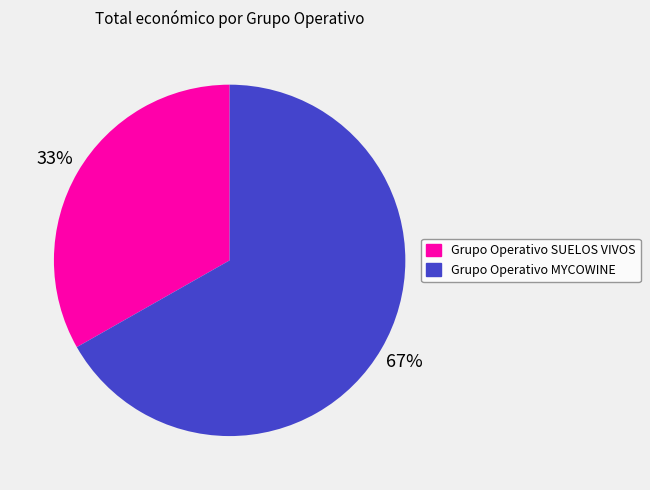

To the nearest percent, what is the difference between the Grupo Operativo SUELOS VIVOS and Grupo Operativo MYCOWINE slice percentages?

34%